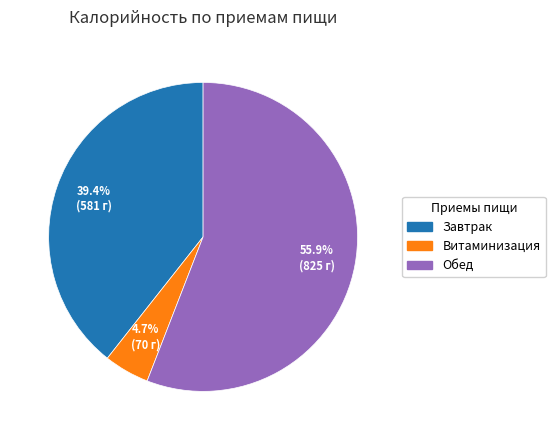

Is the sum of Завтрак and Витаминизация greater than half?

No